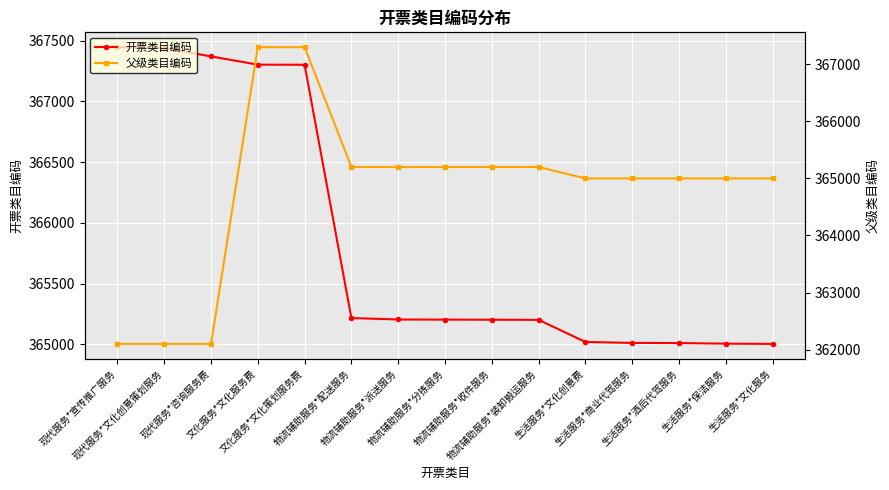

List the series in order of their overall mean, lowest first.

父级类目编码, 开票类目编码